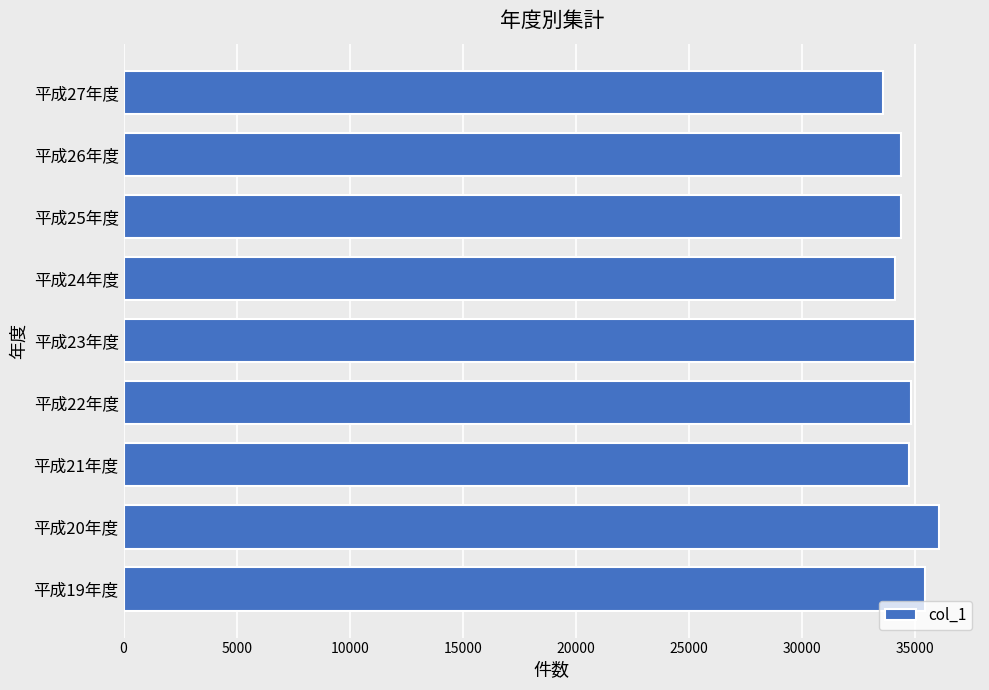

What is the difference between the maximum and minimum values?

2483